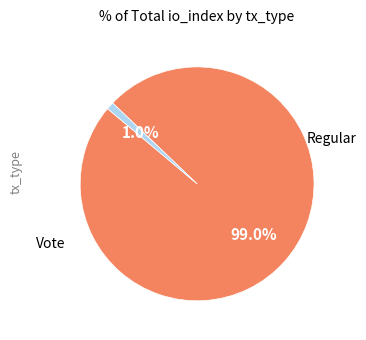

To the nearest percent, what portion does Vote represent?

1%